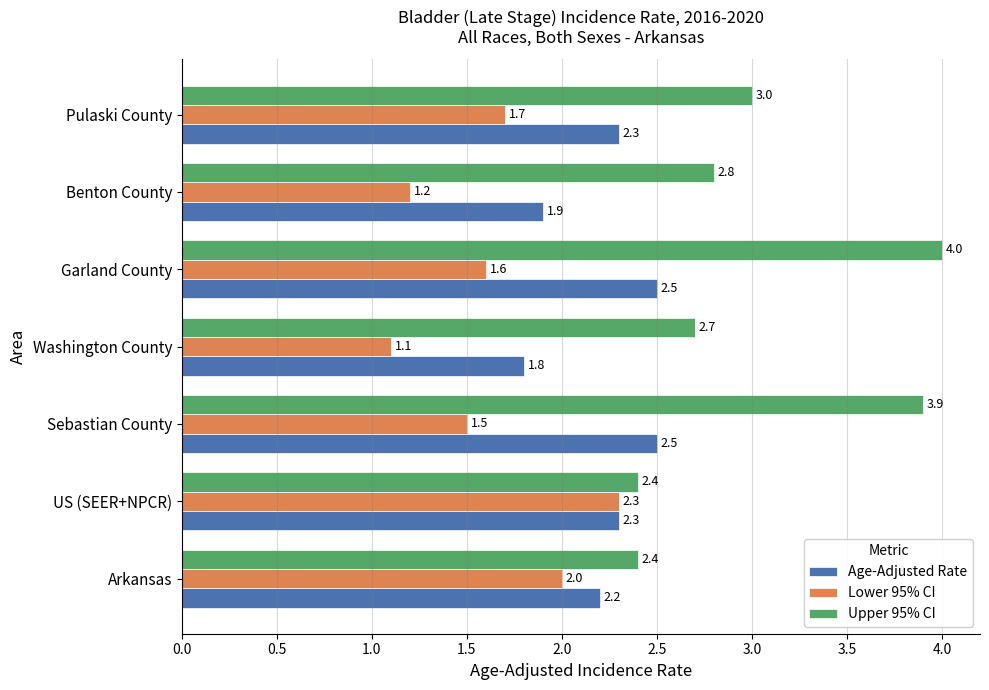

Rank the series by their average value, from highest to lowest.

Upper 95% CI, Age-Adjusted Rate, Lower 95% CI